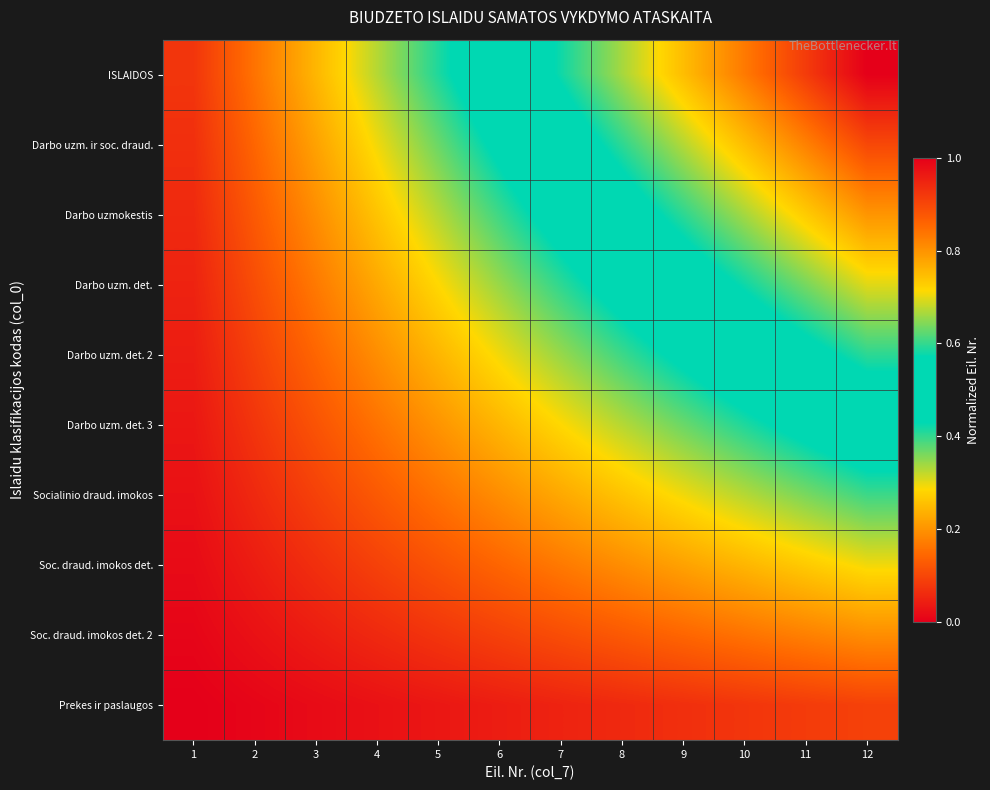

Reading left to right, transcribe all the data shown in this chart.

ISLAIDOS: 1=0.1	2=0.2	3=0.2	4=0.3	5=0.4	6=0.5	7=0.6	8=0.7	9=0.7	10=0.8	11=0.9	12=1.0
Darbo uzm. ir soc. draud.: 1=0.1	2=0.1	3=0.2	4=0.3	5=0.4	6=0.4	7=0.5	8=0.6	9=0.7	10=0.7	11=0.8	12=0.9
Darbo uzmokestis: 1=0.1	2=0.1	3=0.2	4=0.3	5=0.3	6=0.4	7=0.5	8=0.5	9=0.6	10=0.7	11=0.7	12=0.8
Darbo uzm. det.: 1=0.1	2=0.1	3=0.2	4=0.2	5=0.3	6=0.3	7=0.4	8=0.5	9=0.5	10=0.6	11=0.6	12=0.7
Darbo uzm. det. 2: 1=0.0	2=0.1	3=0.1	4=0.2	5=0.2	6=0.3	7=0.3	8=0.4	9=0.4	10=0.5	11=0.5	12=0.6
Darbo uzm. det. 3: 1=0.0	2=0.1	3=0.1	4=0.2	5=0.2	6=0.2	7=0.3	8=0.3	9=0.4	10=0.4	11=0.5	12=0.5
Socialinio draud. imokos: 1=0.0	2=0.1	3=0.1	4=0.1	5=0.2	6=0.2	7=0.2	8=0.3	9=0.3	10=0.3	11=0.4	12=0.4
Soc. draud. imokos det.: 1=0.0	2=0.0	3=0.1	4=0.1	5=0.1	6=0.1	7=0.2	8=0.2	9=0.2	10=0.2	11=0.3	12=0.3
Soc. draud. imokos det. 2: 1=0.0	2=0.0	3=0.0	4=0.1	5=0.1	6=0.1	7=0.1	8=0.1	9=0.1	10=0.2	11=0.2	12=0.2
Prekes ir paslaugos: 1=0.0	2=0.0	3=0.0	4=0.0	5=0.0	6=0.0	7=0.1	8=0.1	9=0.1	10=0.1	11=0.1	12=0.1